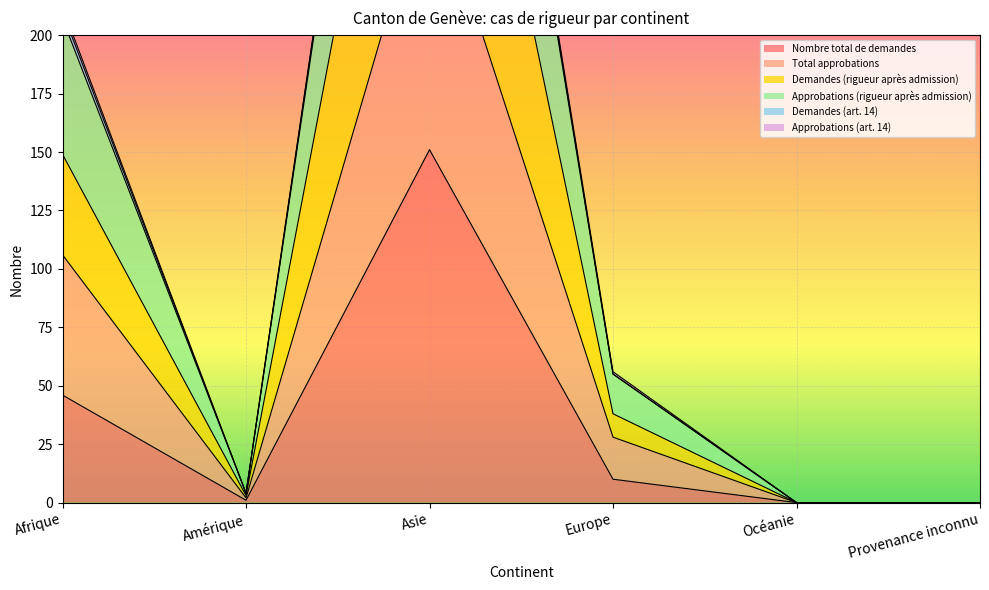

True or false: Nombre total de demandes and Total approbations intersect in this chart.

False